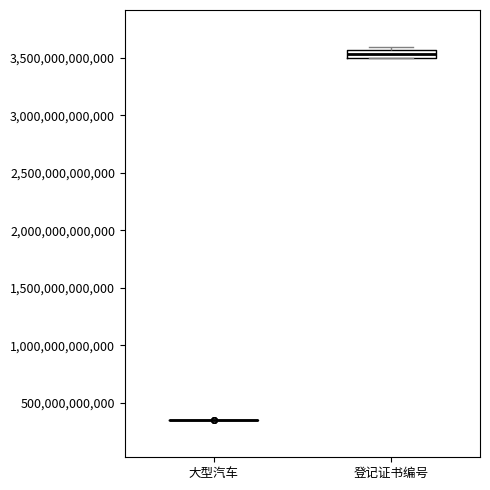

Which box is the tallest, from its lower edge to its upper edge?

登记证书编号